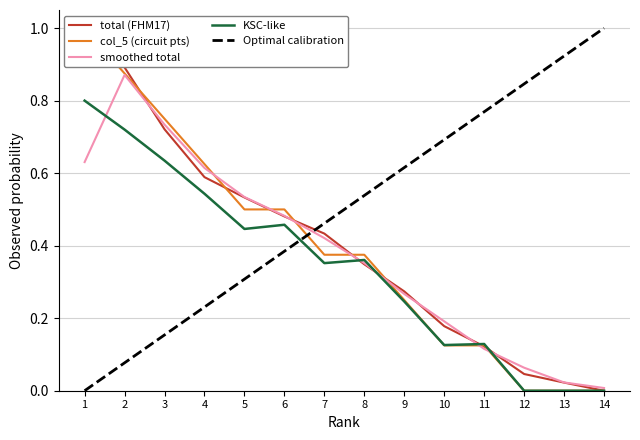

After their last crossing, which series has the higher values: Optimal calibration or smoothed total?

Optimal calibration